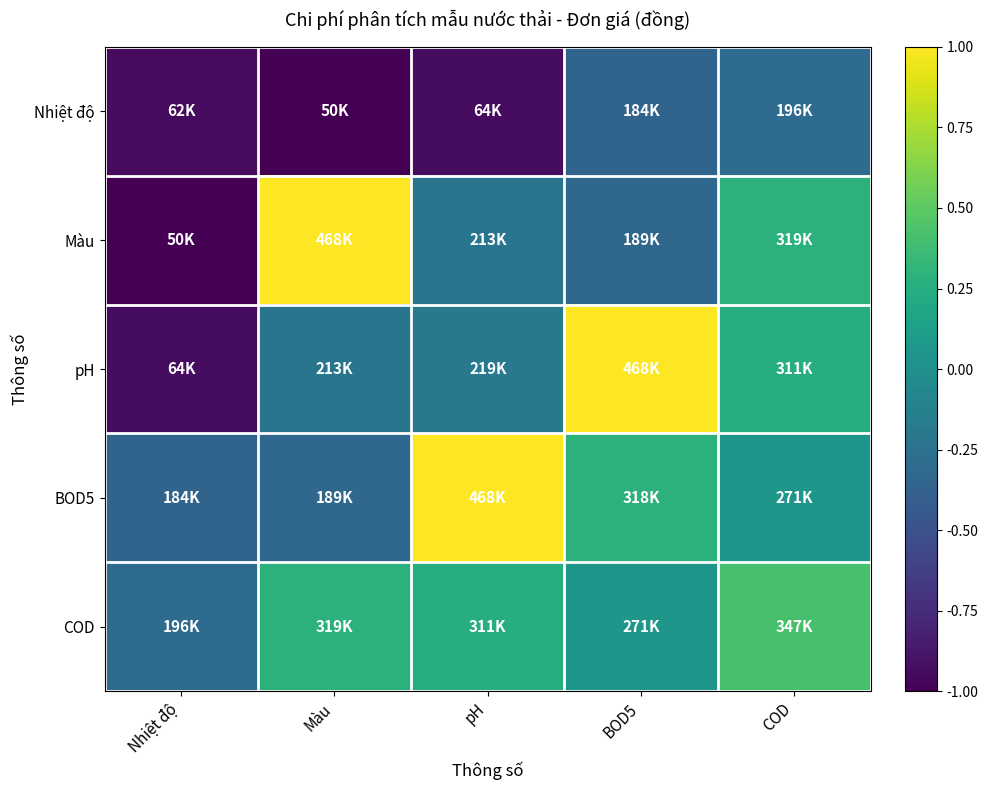

How many data points does each series have?

5